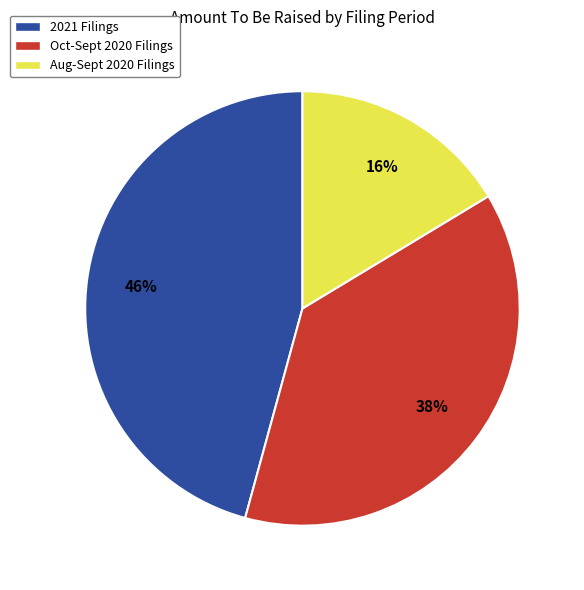

What is the ratio of the value at 2021 Filings to the value at Oct-Sept 2020 Filings?

1.2